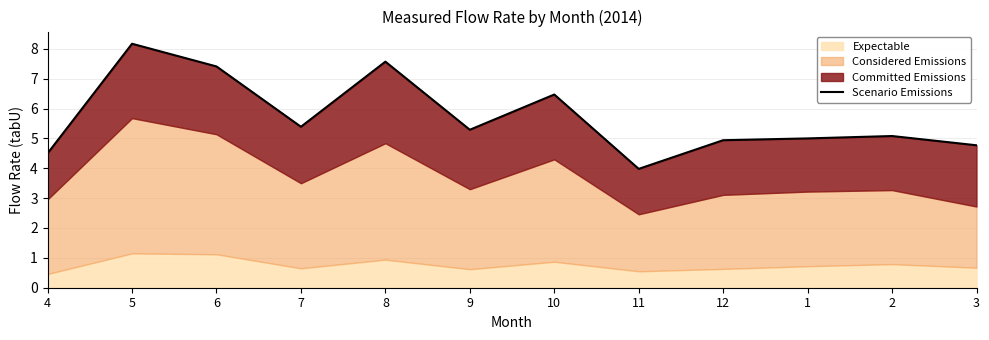

What is the difference between the second highest and second lowest values?

3.1